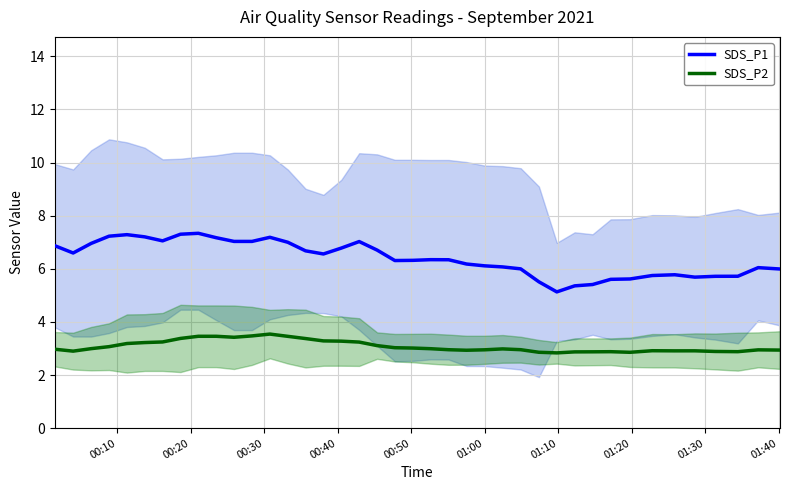

True or false: SDS_P2 and SDS_P1 cross at least once.

False